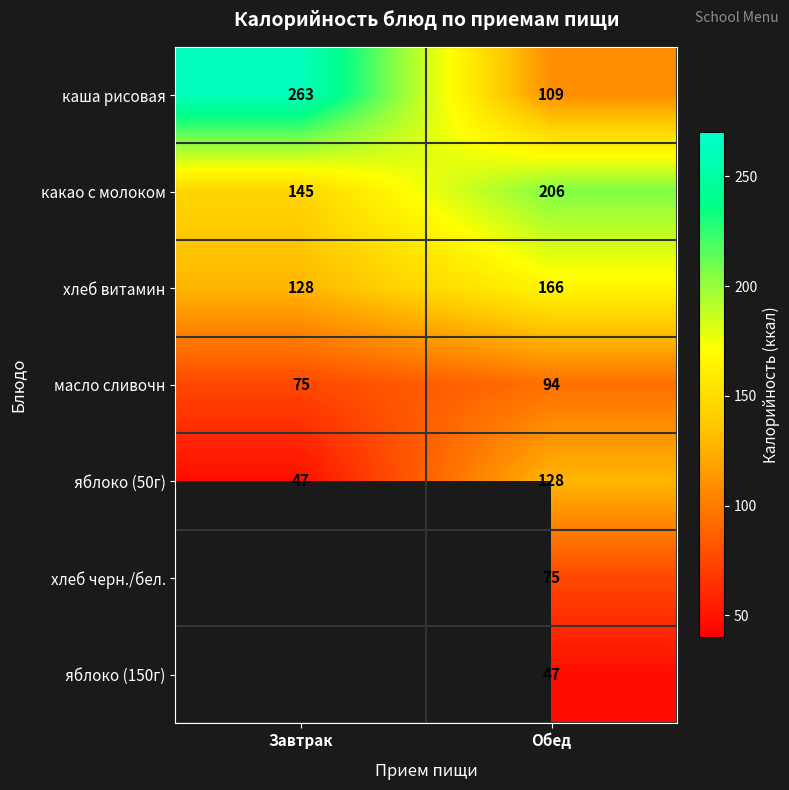

The какао с молоком series shows 63 at Завтрак. True or false?

False